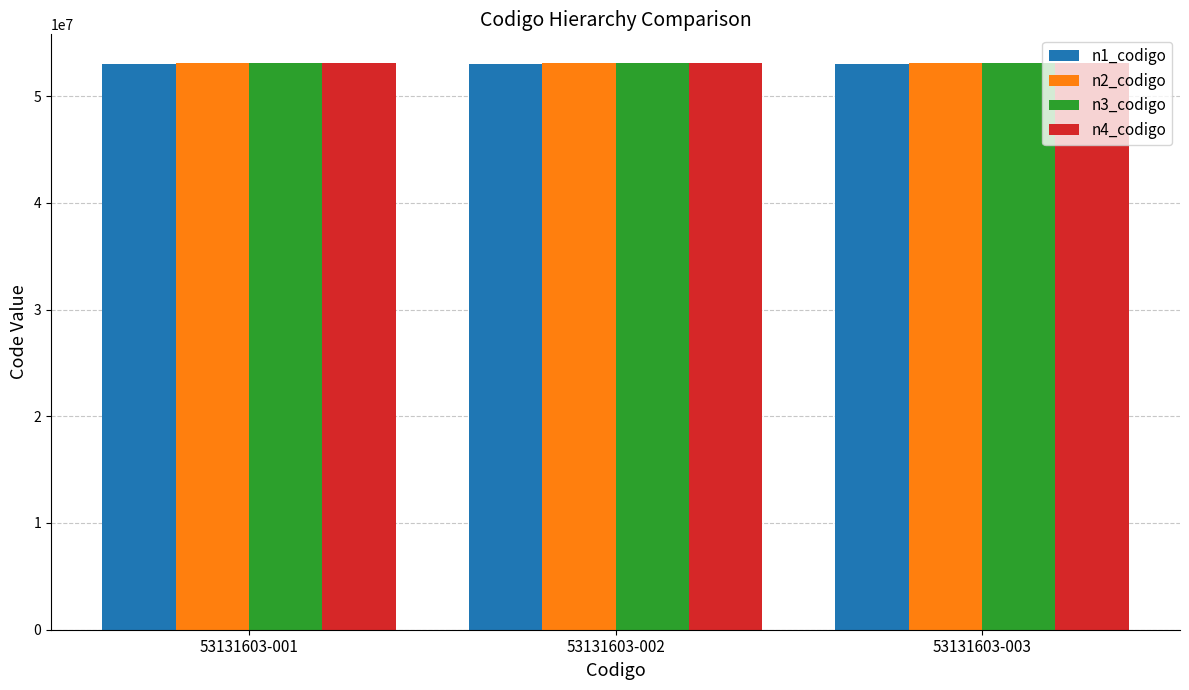

The n1_codigo series shows 76922890 at 53131603-003. True or false?

False